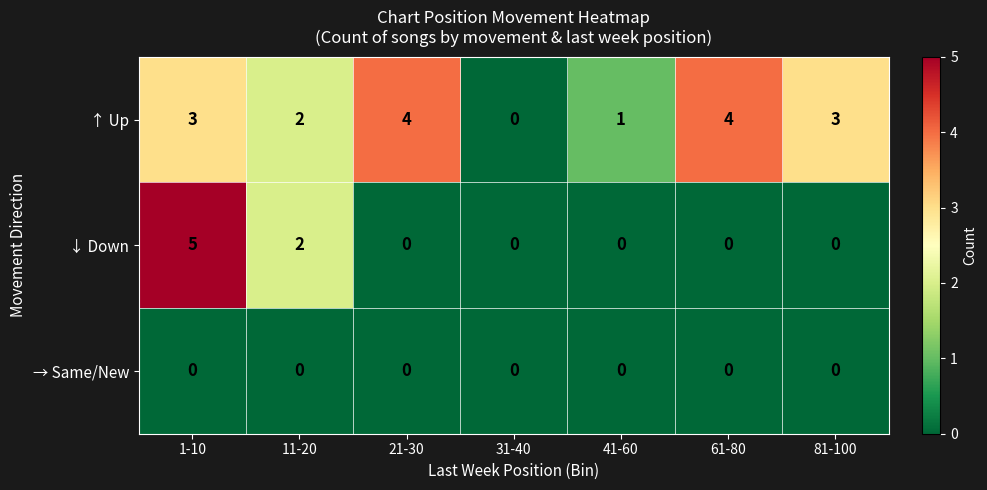

Which series has the largest range (max minus min)?

↓ Down